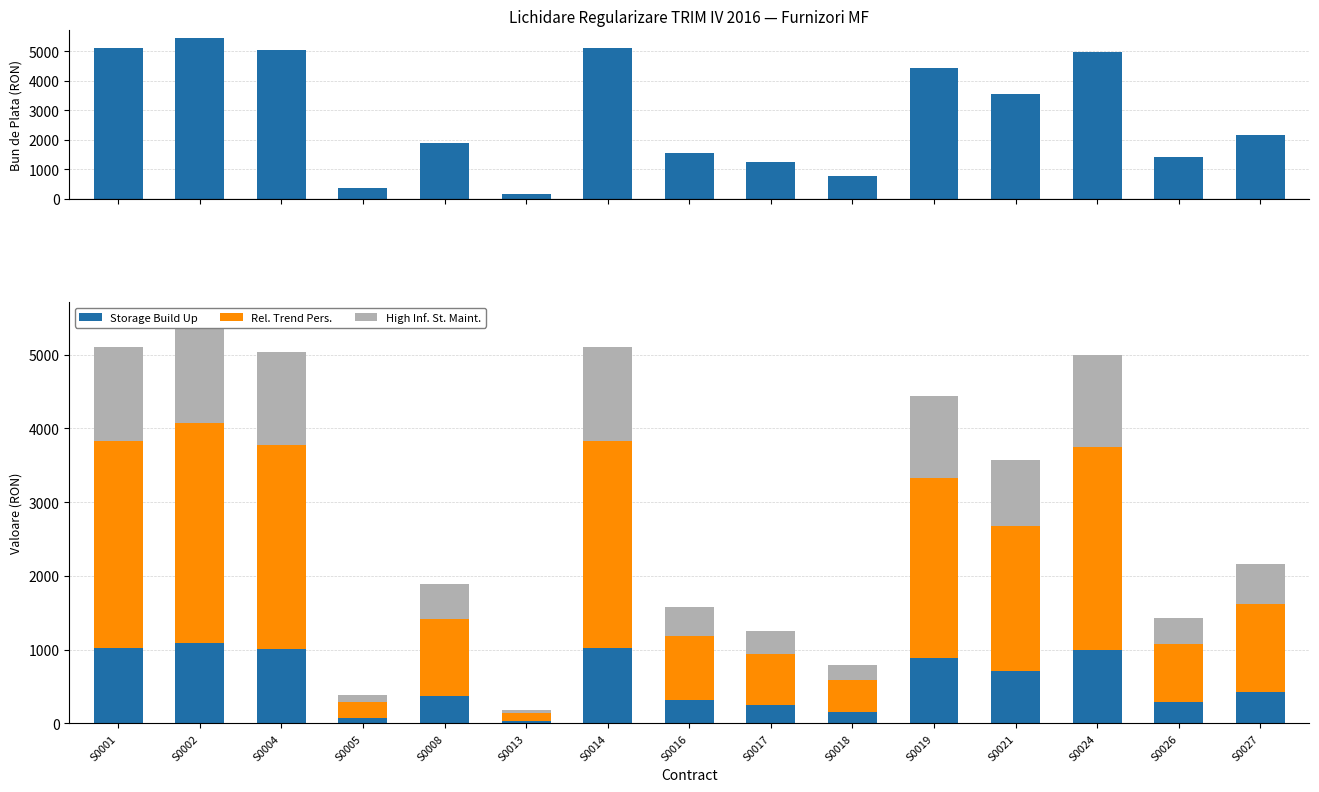

What is the sum of the Bun de Plata values at S0024 and S0005?

5370.6